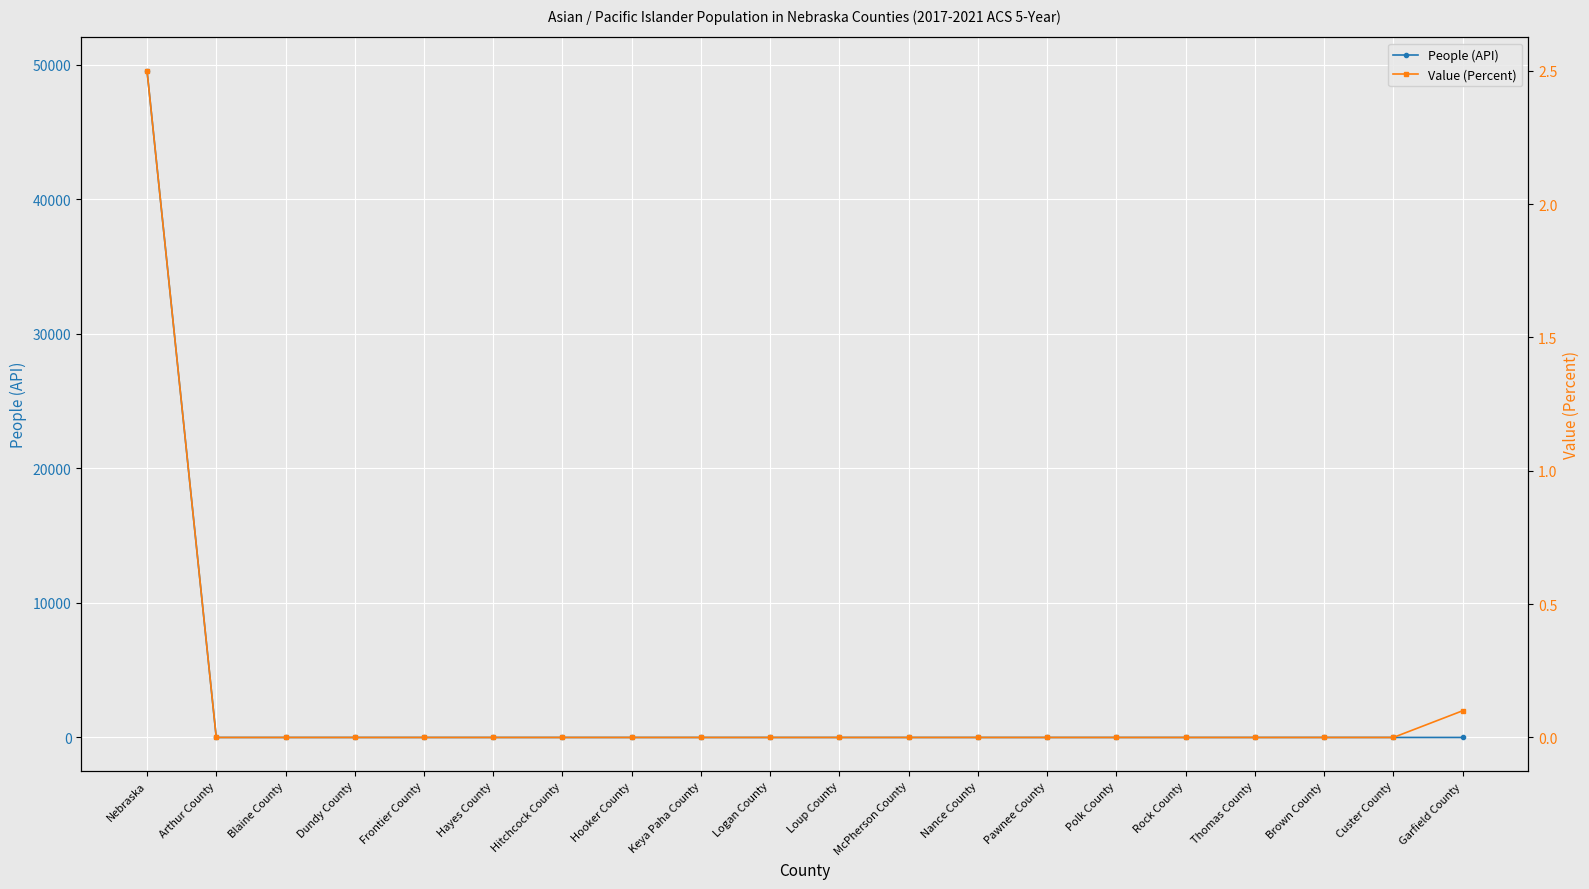

How many values in the Value (Percent) series exceed 0?

2